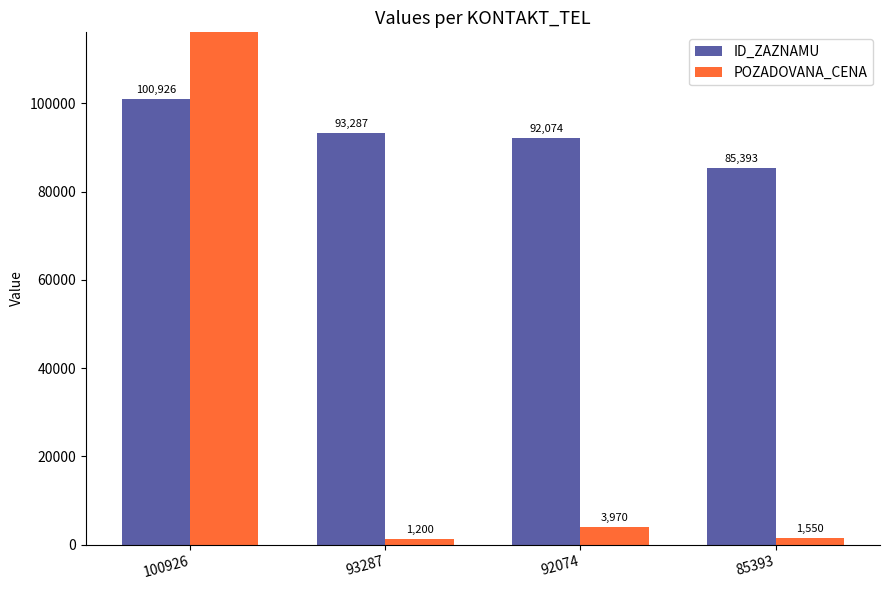

At how many categories does at least one series exceed 1104133?

1